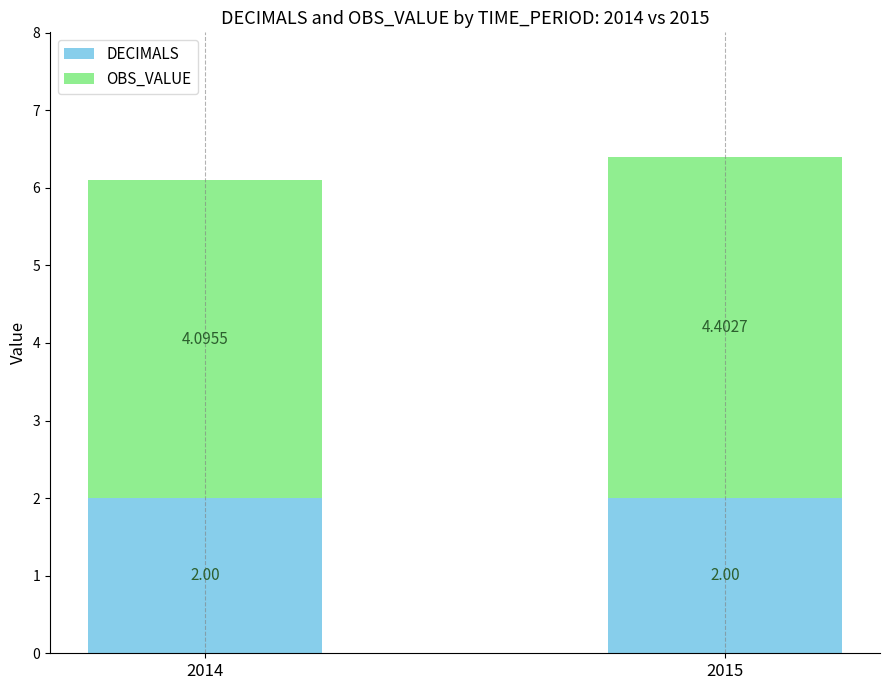

Are the bars grouped side by side (vs. stacked)?

No